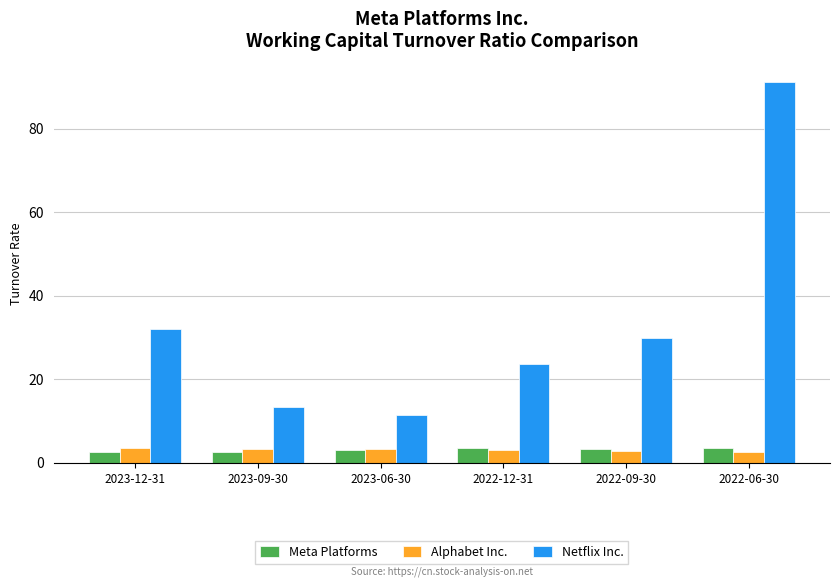

True or false: Meta Platforms has a value of 3.0 at 2023-06-30.

True